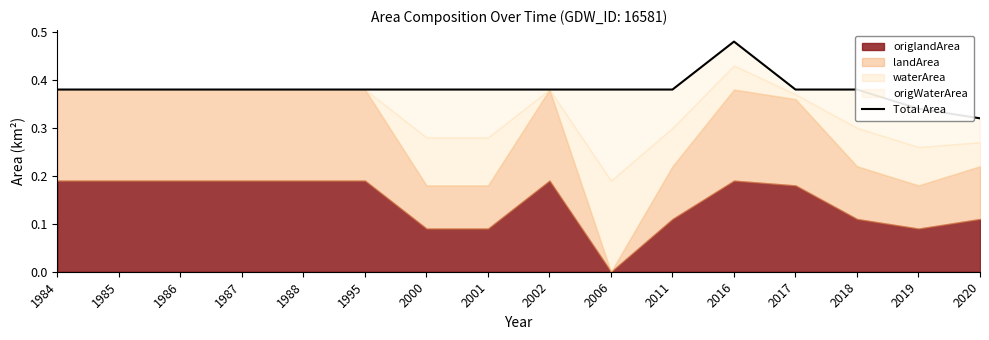

The value at 2020 is 0.3. True or false?

True